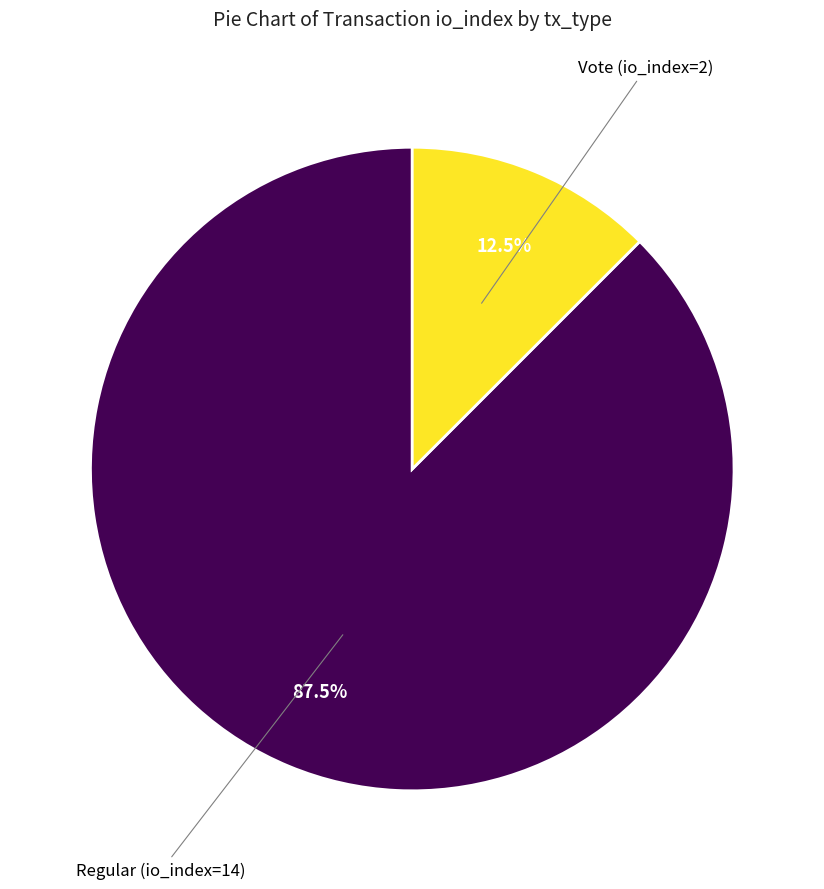

Is there a majority slice in this chart?

Yes